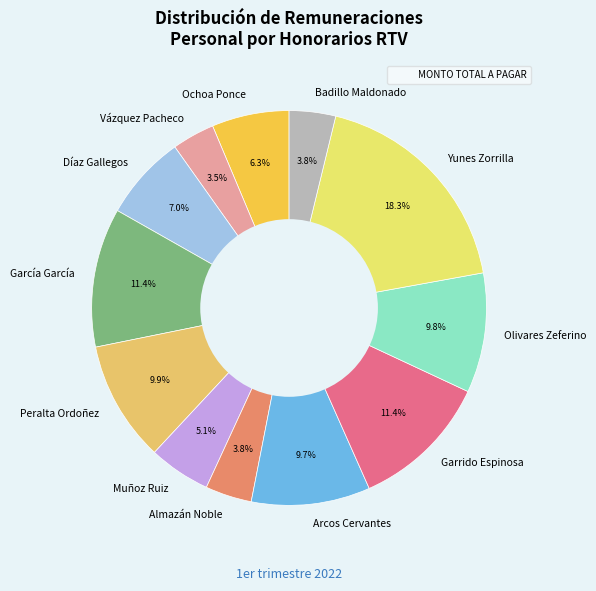

To the nearest percent, what is the combined percentage of Almazán Noble and Olivares Zeferino?

14%